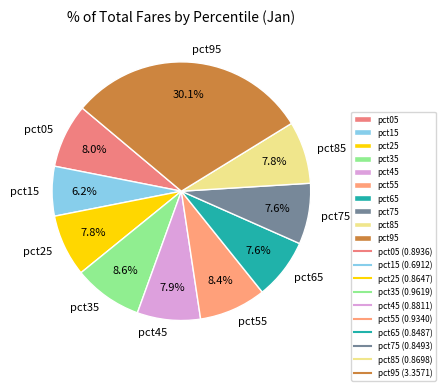

What is the smallest slice in the pie chart?

pct15